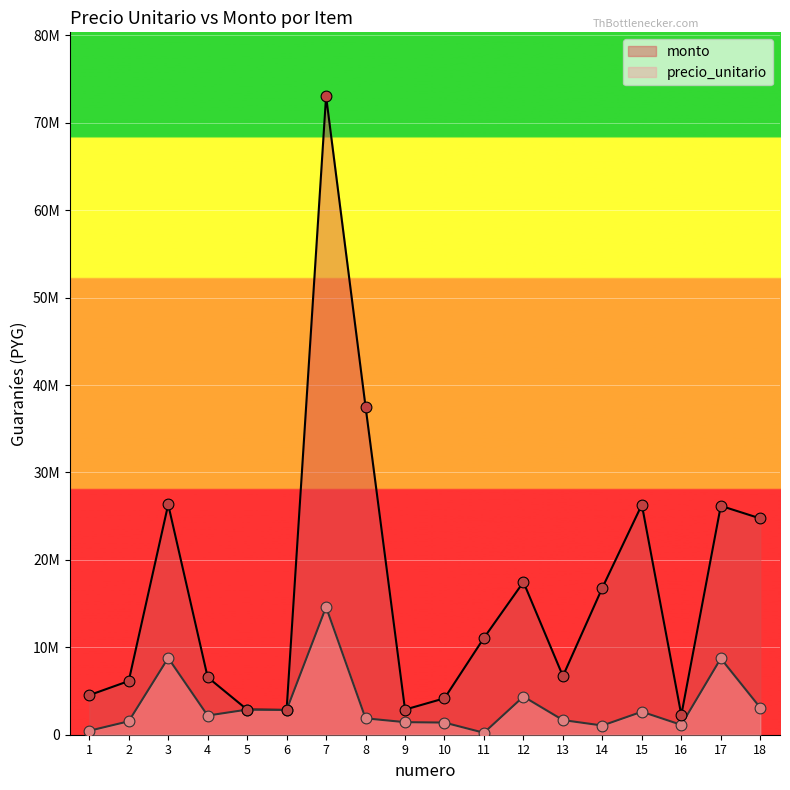

At how many categories does at least one series exceed 54037654?

1